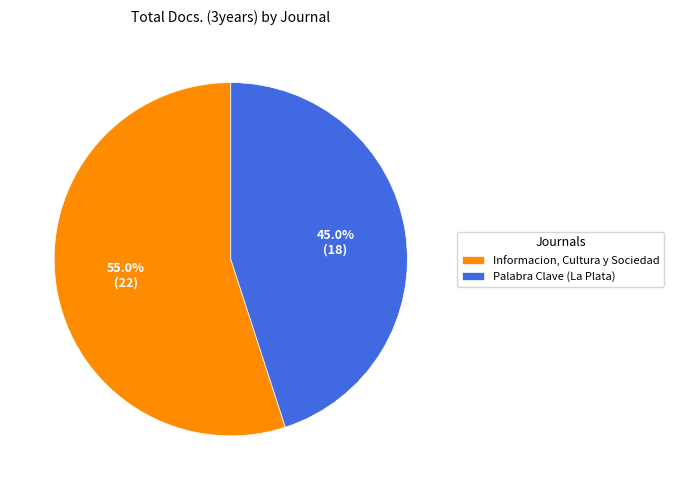

Which slice is the largest?

Informacion, Cultura y Sociedad